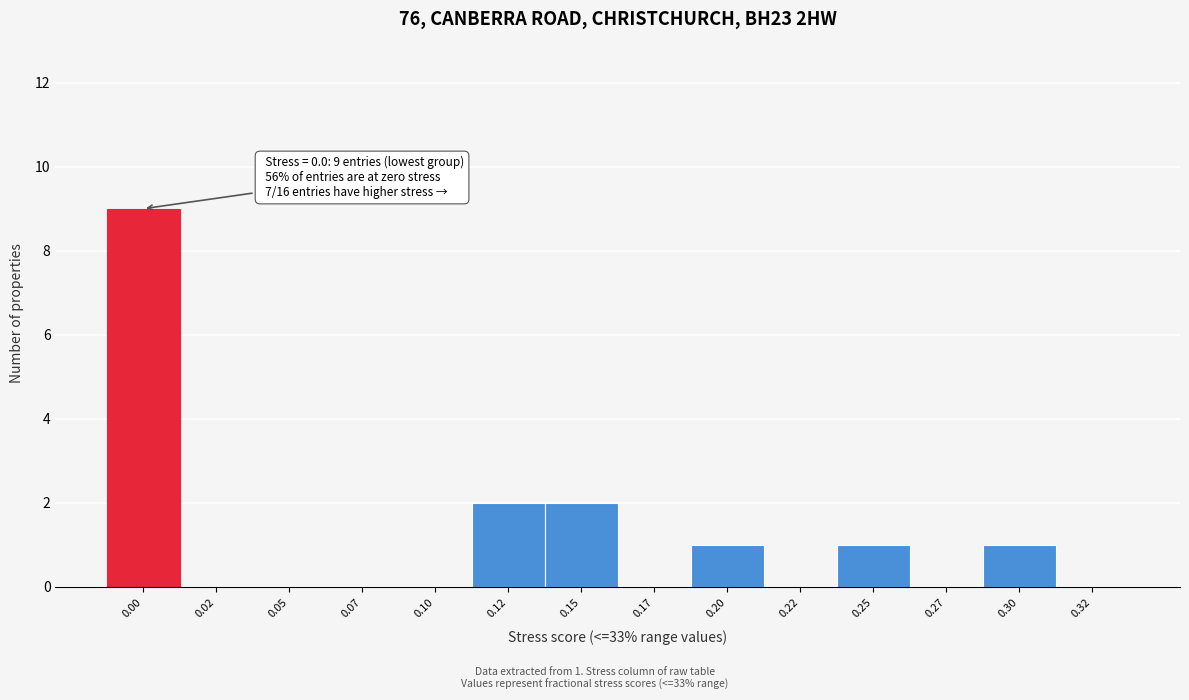

Reading left to right, extract all data points from this chart.

0.00=9	0.02=0	0.05=0	0.07=0	0.10=0	0.12=2	0.15=2	0.17=0	0.20=1	0.22=0	0.25=1	0.27=0	0.30=1	0.32=0